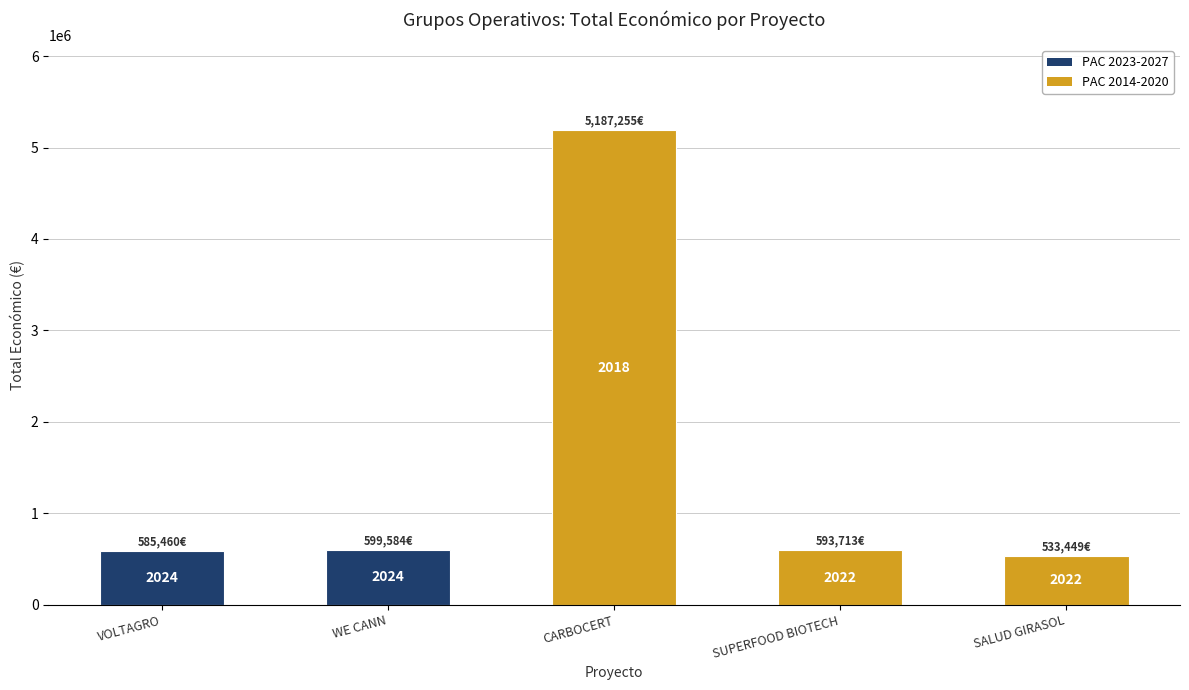

Does the chart contain any negative values?

No